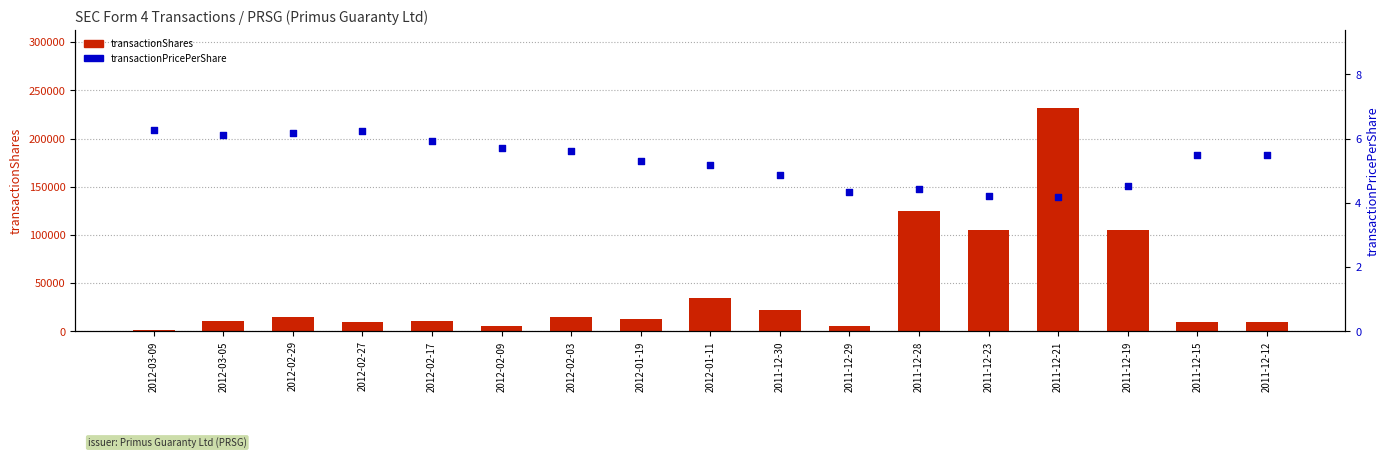

Which series has the largest total across all categories?

transactionShares